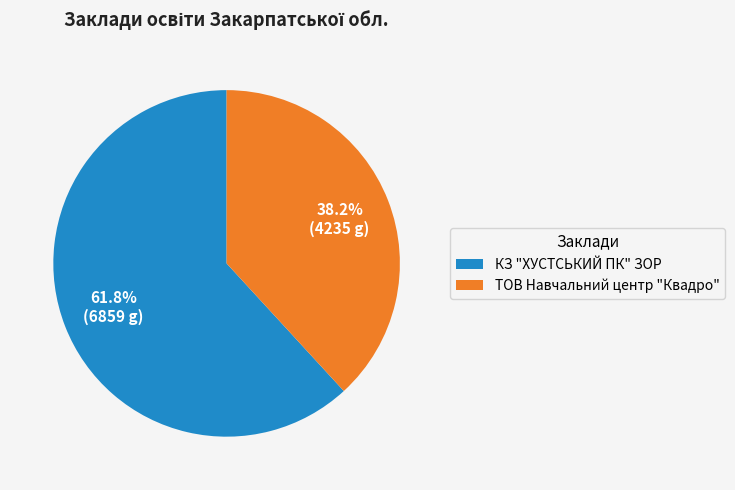

What percentage do КЗ "ХУСТСЬКИЙ ПК" ЗОР and ТОВ Навчальний центр "Квадро" together represent?

100.0%